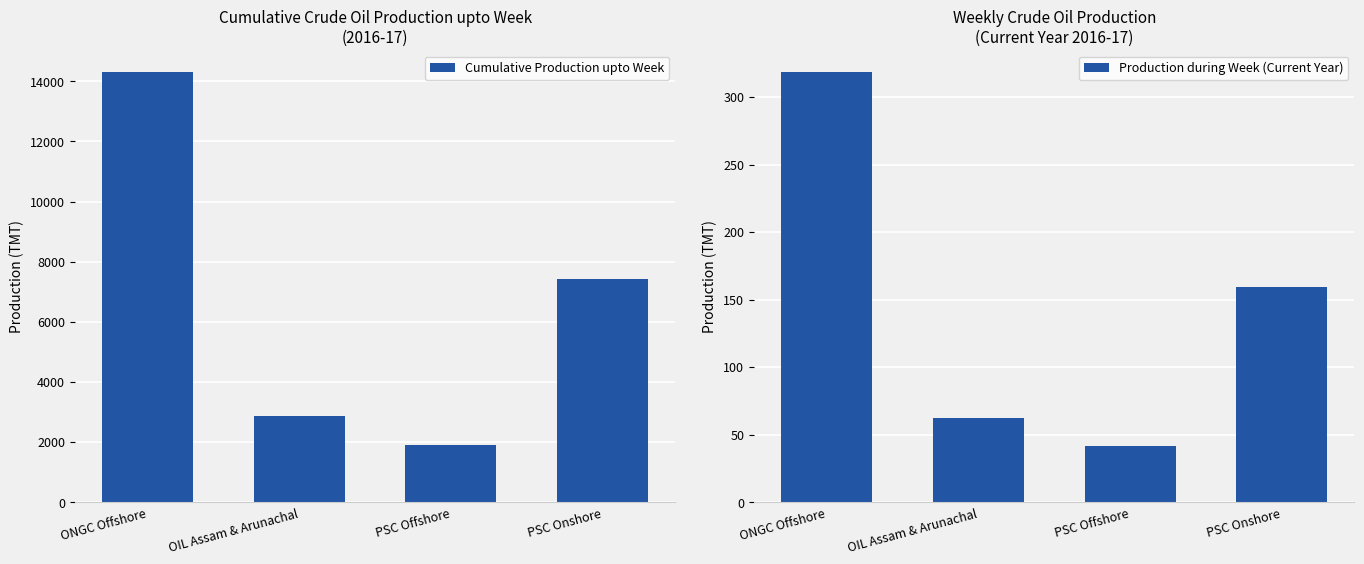

Which has a higher value, PSC Offshore or ONGC Offshore?

ONGC Offshore